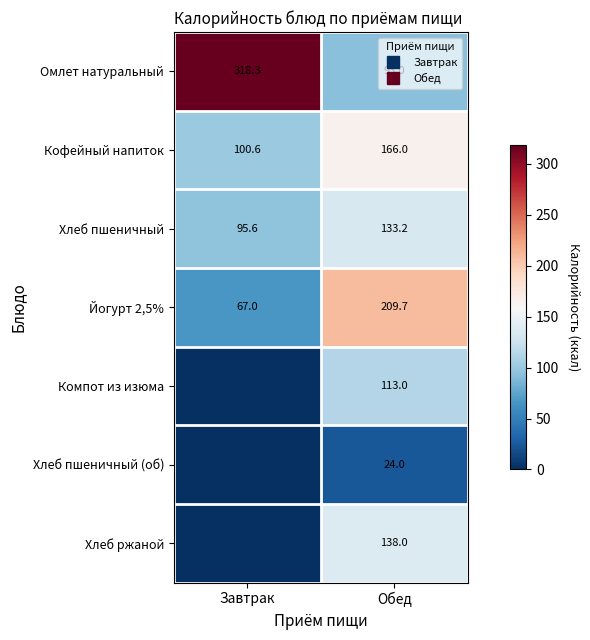

Which series has the widest spread of values?

Омлет натуральный